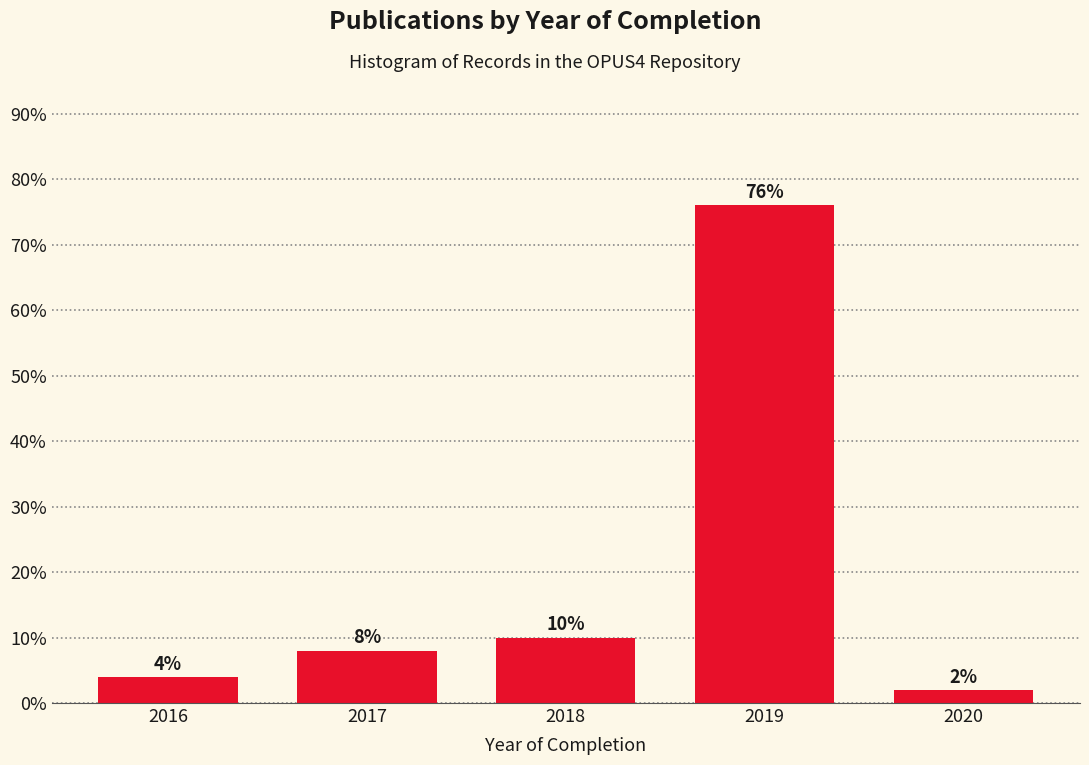

Reading right to left, what are all the values shown in this chart?

2020=2	2019=76	2018=10	2017=8	2016=4